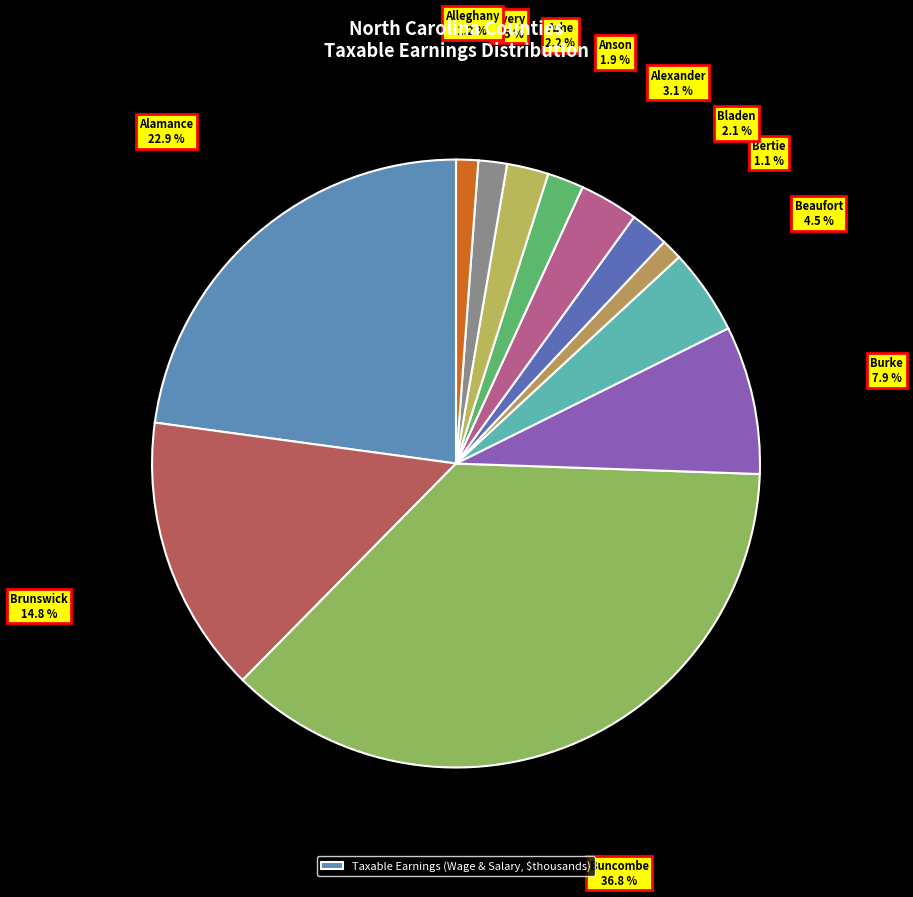

Count the number of slices in the pie.

12